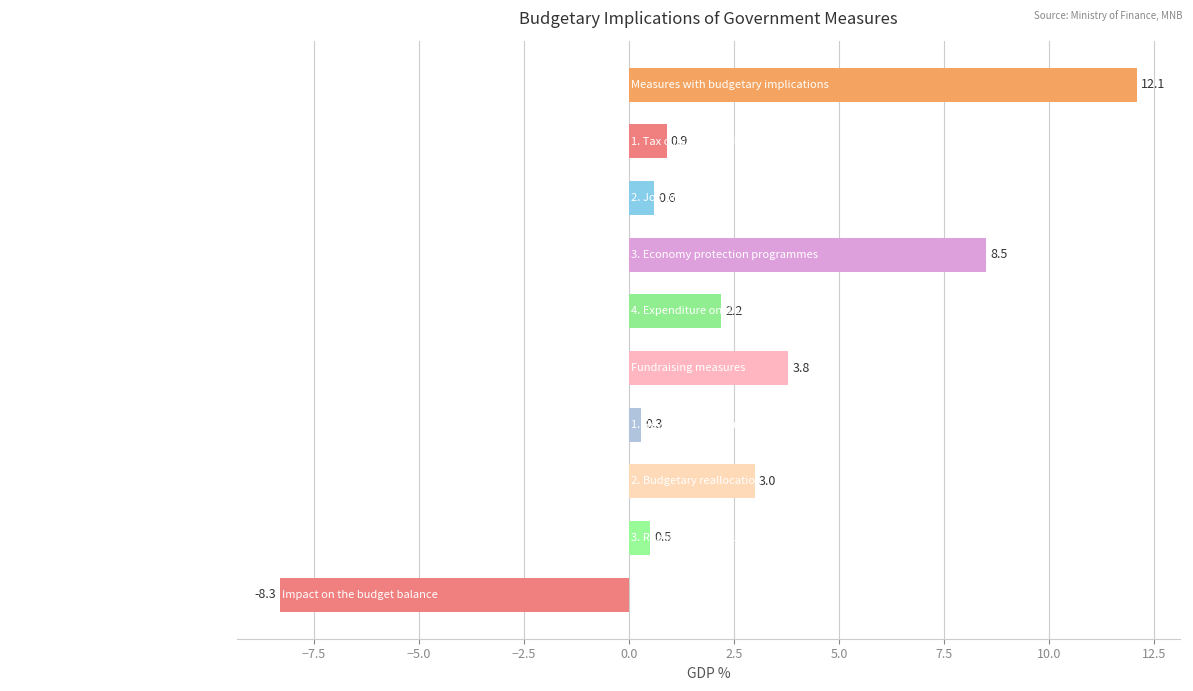

Is it true that the value at Measures with budgetary implications is 12.1?

True